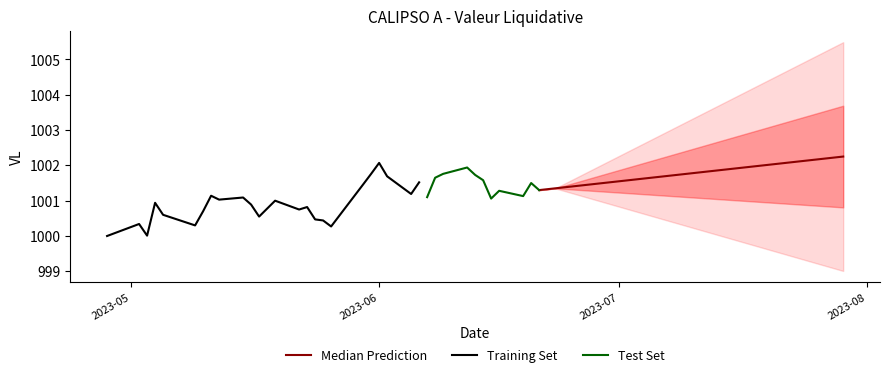

What is the sum of the values at 2023-06-19 and 2023-05-23?

2002.0